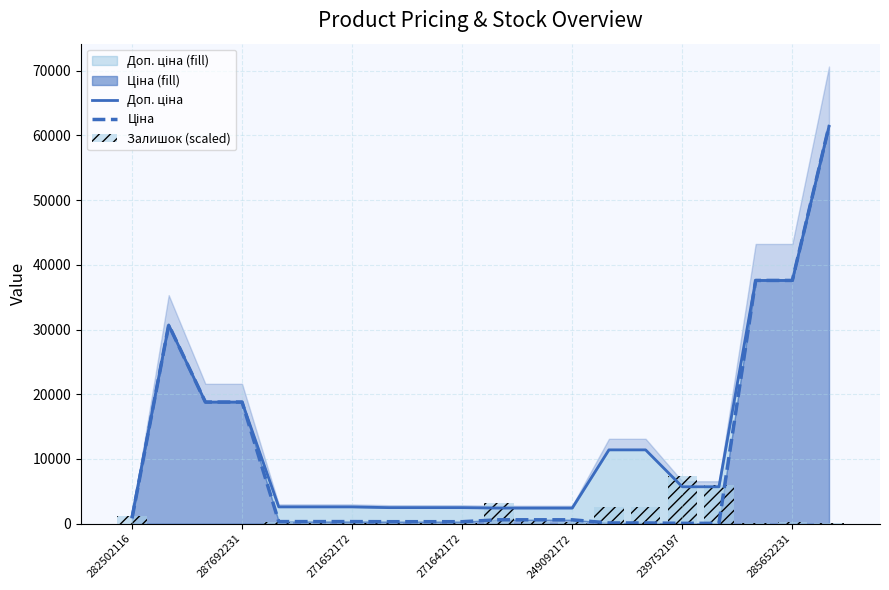

True or false: Ціна has a value of 310.3 at 271642172.

True